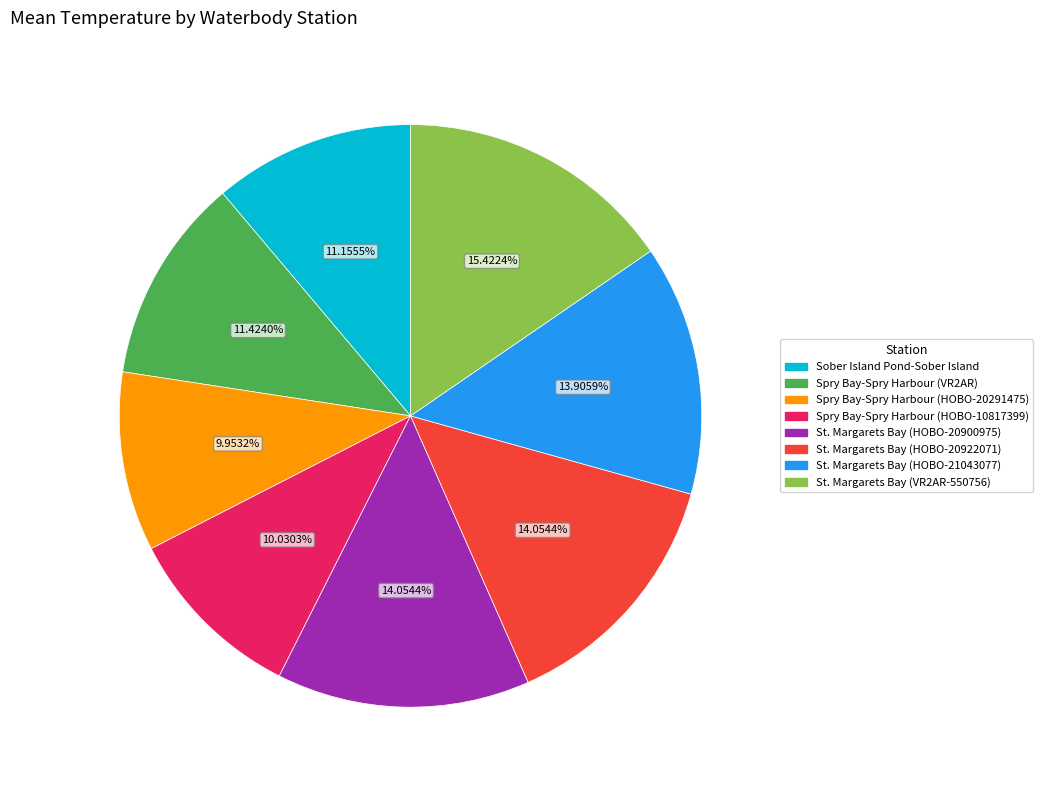

What percentage is the Spry Bay-Spry Harbour (HOBO-20291475) slice, to the nearest percent?

10%